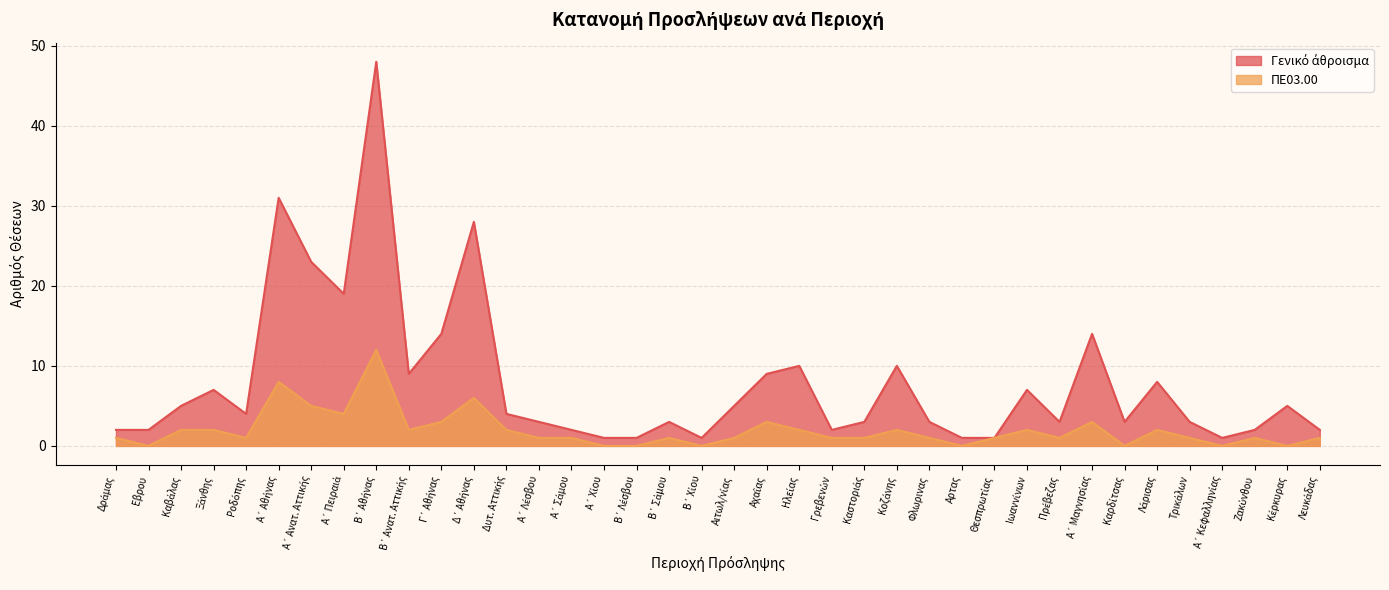

True or false: ΠΕ03.00 has more than 0 interior local peaks.

True